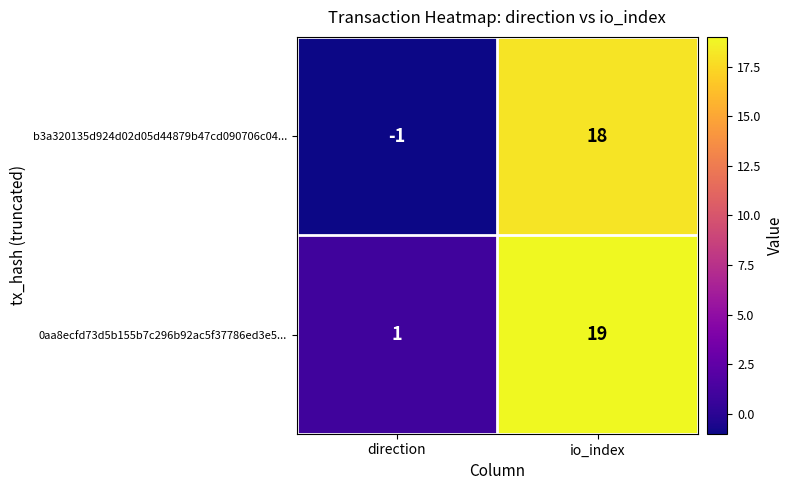

At which category does the chart reach its minimum across all series?

direction